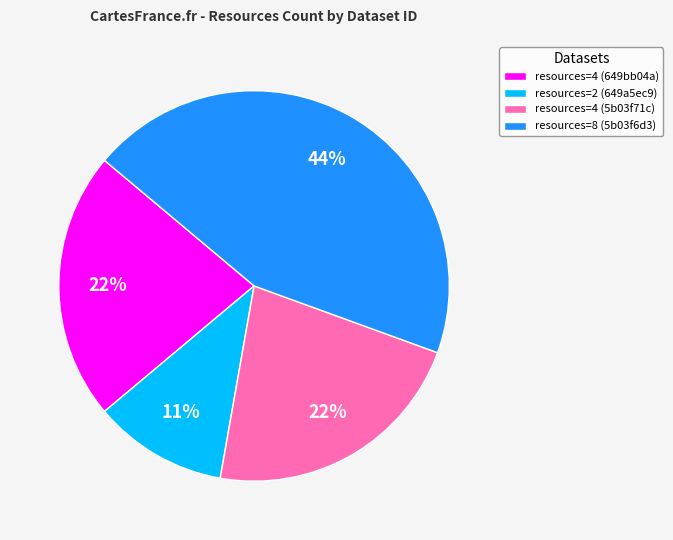

To the nearest percent, what portion does resources=2 (649a5ec9) represent?

11%